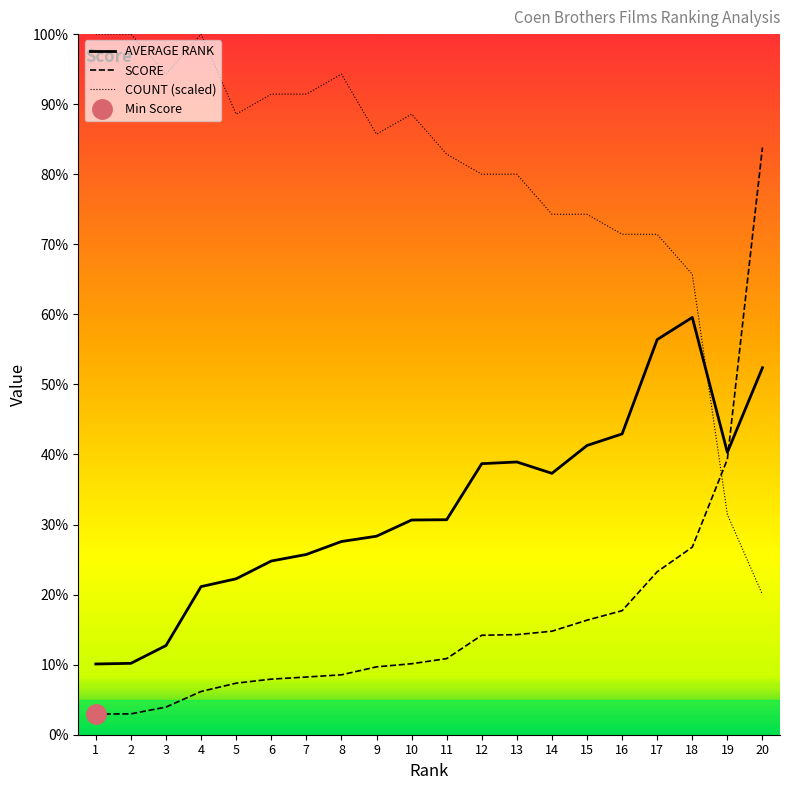

Reading left to right, list all the values displayed in this chart.

AVERAGE RANK: 3.0	3.1	3.8	6.3	6.7	7.4	7.7	8.3	8.5	9.2	9.2	11.6	11.7	11.2	12.4	12.9	16.9	17.9	12.1	15.7
SCORE: 0.9	0.9	1.2	1.9	2.2	2.4	2.5	2.6	2.9	3.0	3.3	4.3	4.3	4.4	4.9	5.3	7.0	8.0	11.8	25.1
COUNT: 30.0	30.0	28.3	30.0	26.6	27.4	27.4	28.3	25.7	26.6	24.9	24.0	24.0	22.3	22.3	21.4	21.4	19.7	9.4	6.0